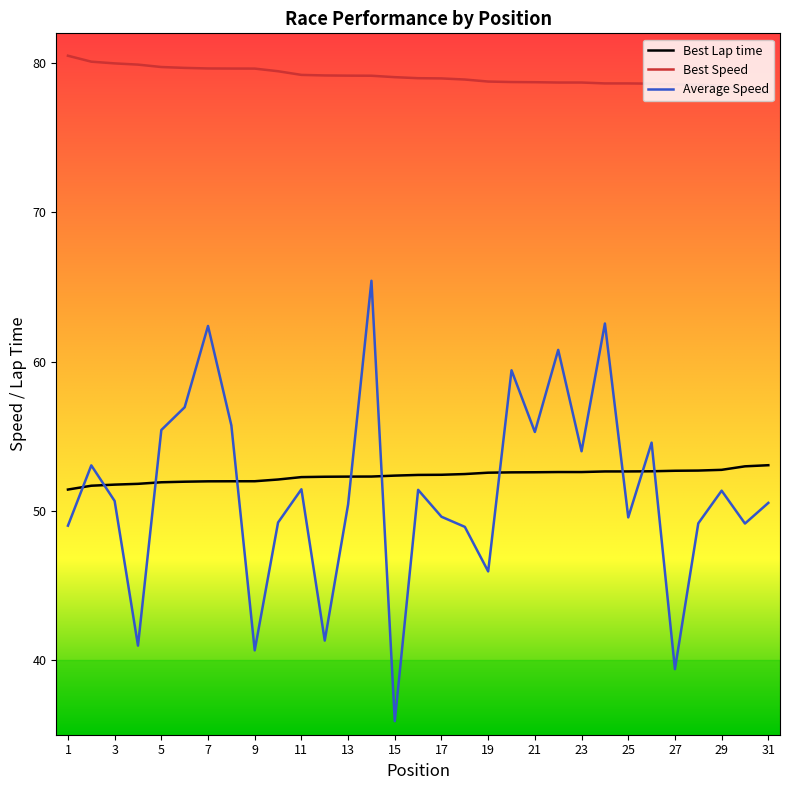

True or false: Best Speed and Average Speed intersect in this chart.

False